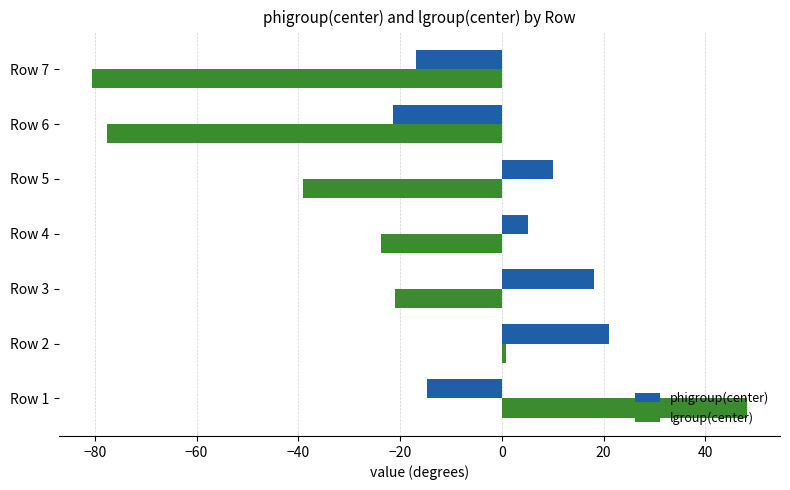

The value of lgroup(center) at Row 5 is -21.5. True or false?

False